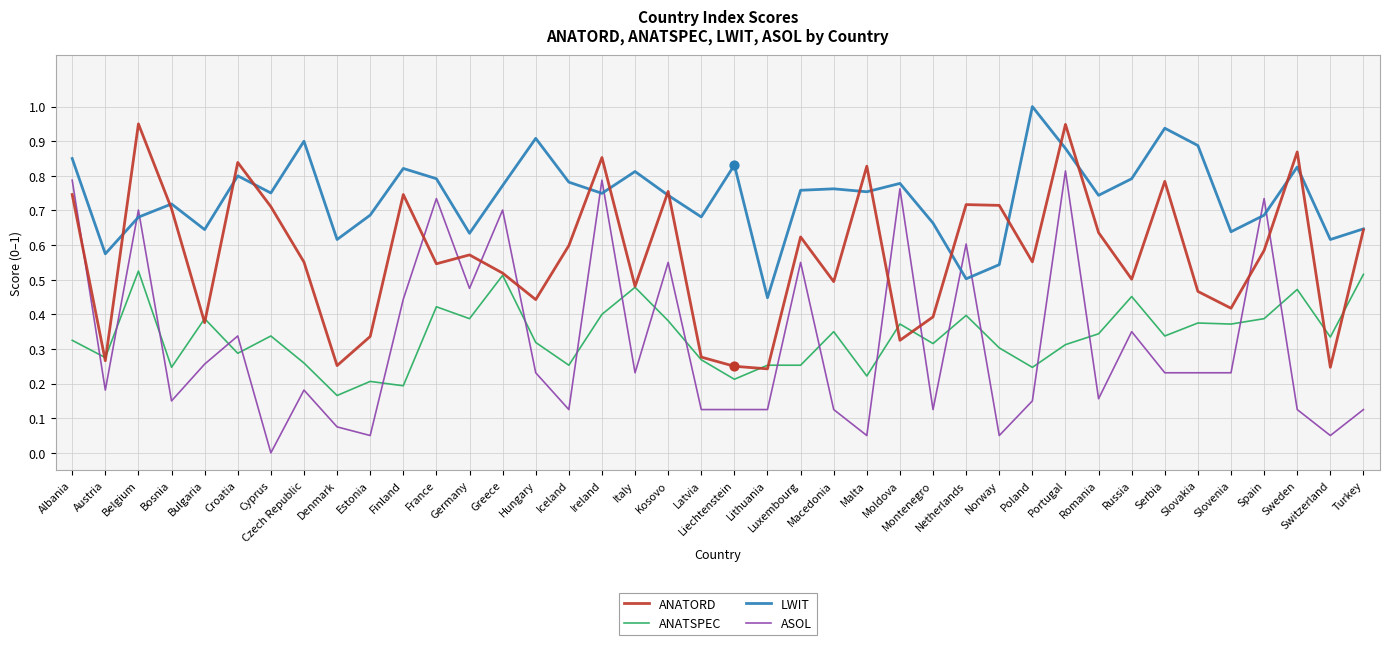

What are all the series names shown in the legend?

ANATORD, ANATSPEC, LWIT, ASOL